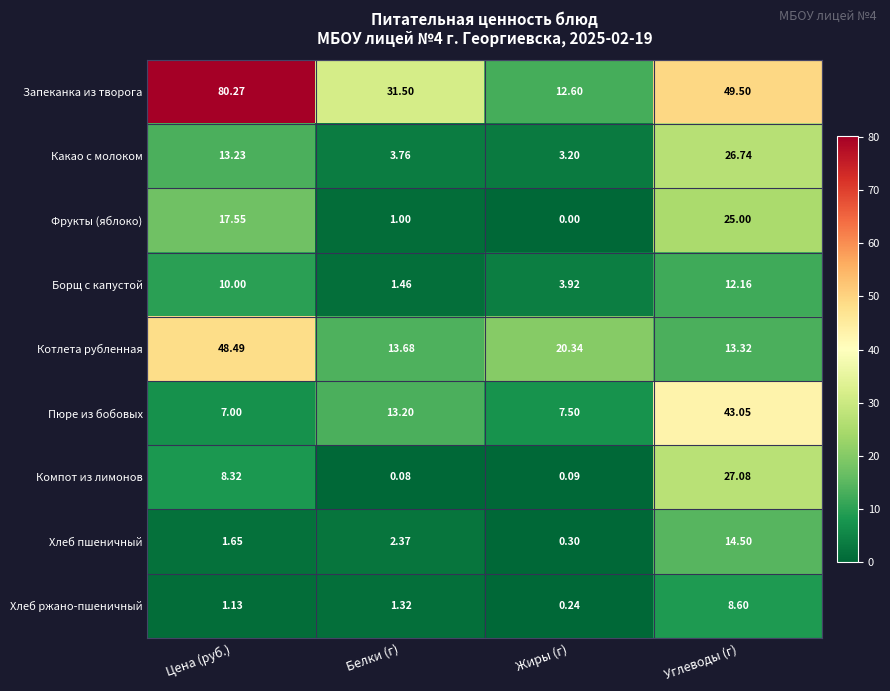

List the series in order of their peak value, highest first.

Запеканка из творога, Котлета рубленная, Пюре из бобовых, Компот из лимонов, Какао с молоком, Фрукты (яблоко), Хлеб пшеничный, Борщ с капустой, Хлеб ржано-пшеничный